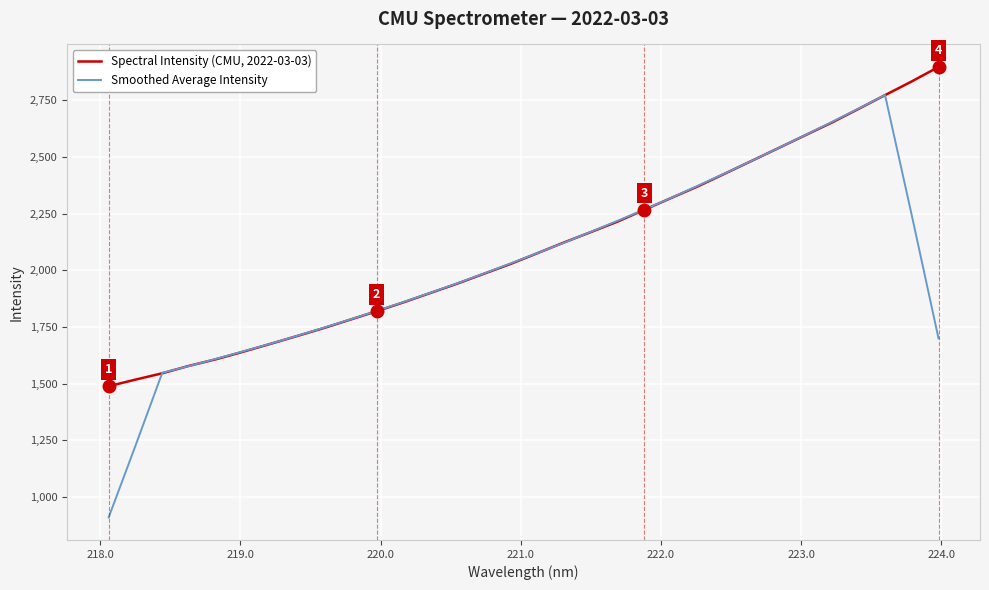

What are all the series names shown in the legend?

Spectral Intensity (CMU, 2022-03-03), Smoothed Average Intensity